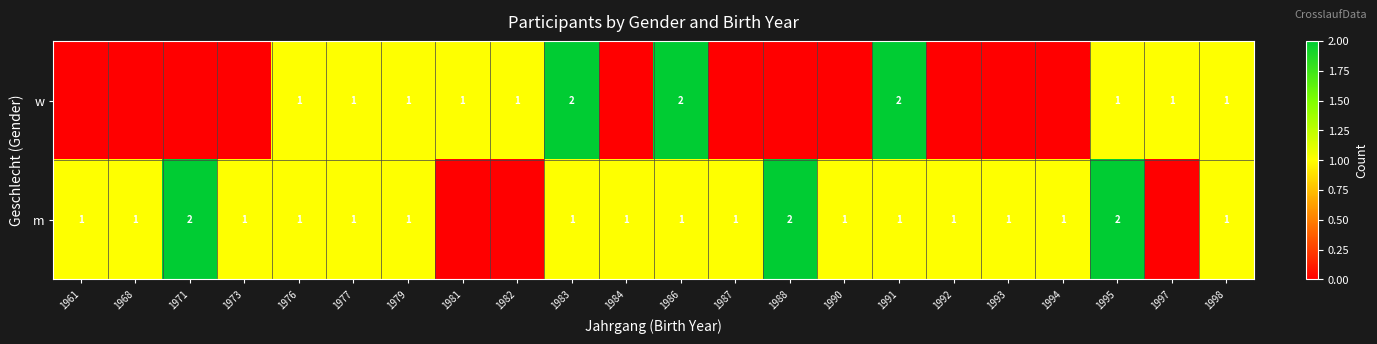

The value of m at 1998 is 2. True or false?

False